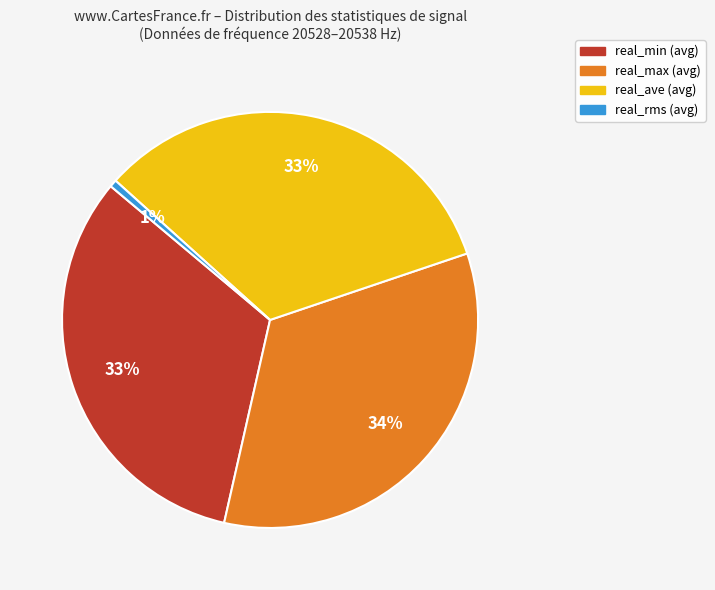

Does any single category account for the majority?

No